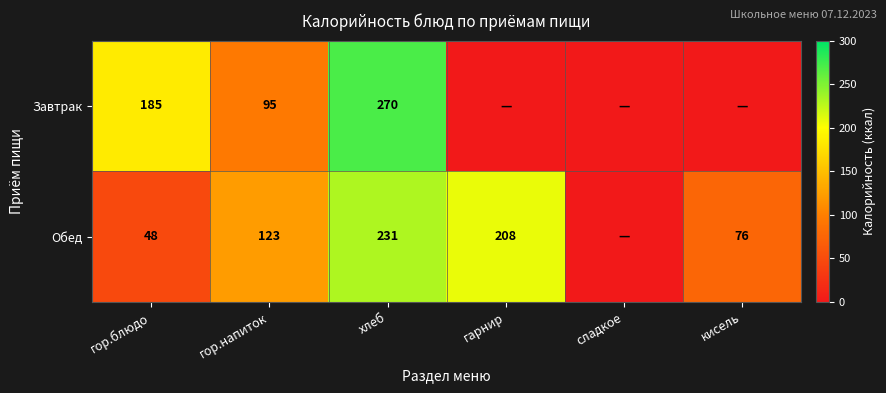

At гор.блюдо, list the series in order from largest to smallest.

Завтрак, Обед